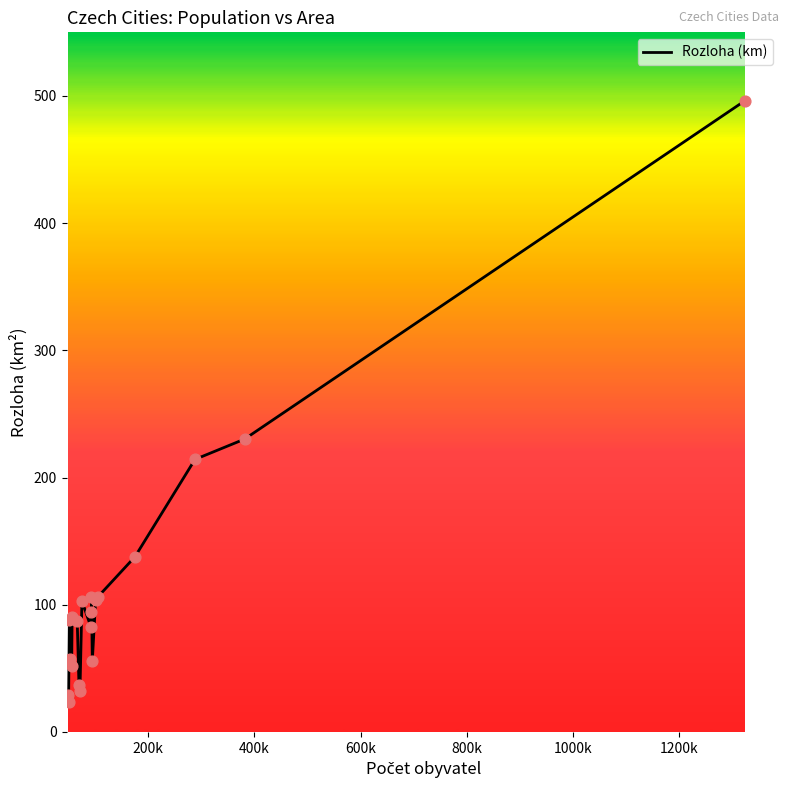

What is the difference between the maximum and minimum values?

472.4